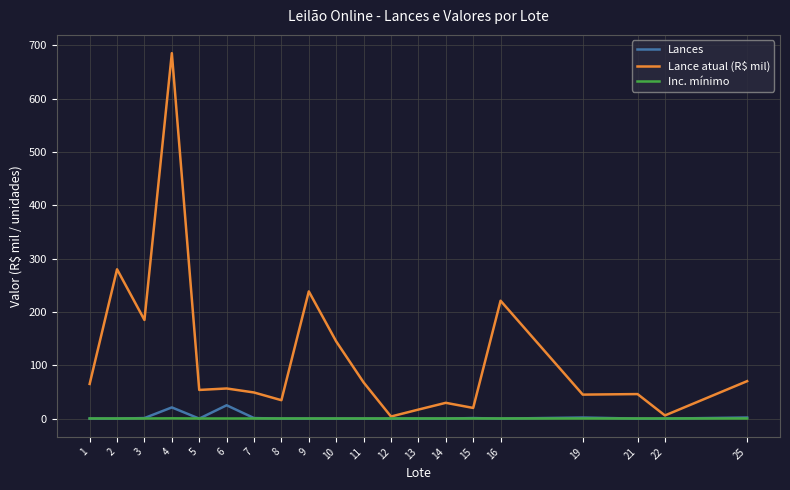

Which series has the largest total across all categories?

Lance atual (R$ mil)